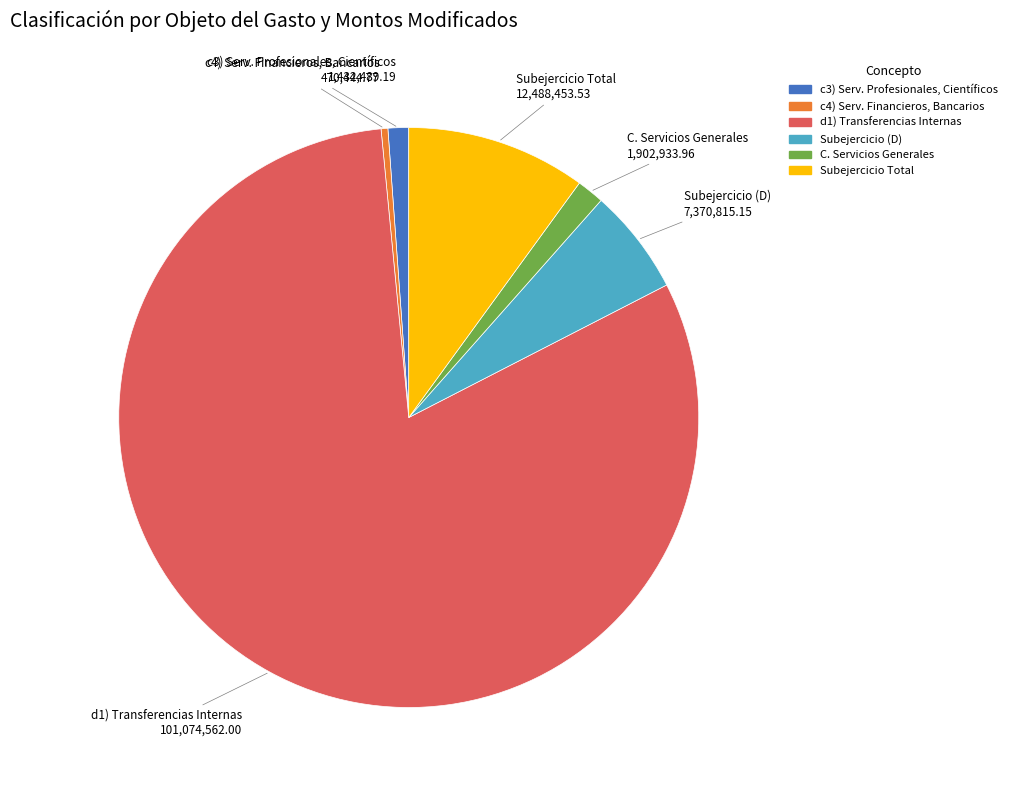

Is there a majority slice in this chart?

Yes